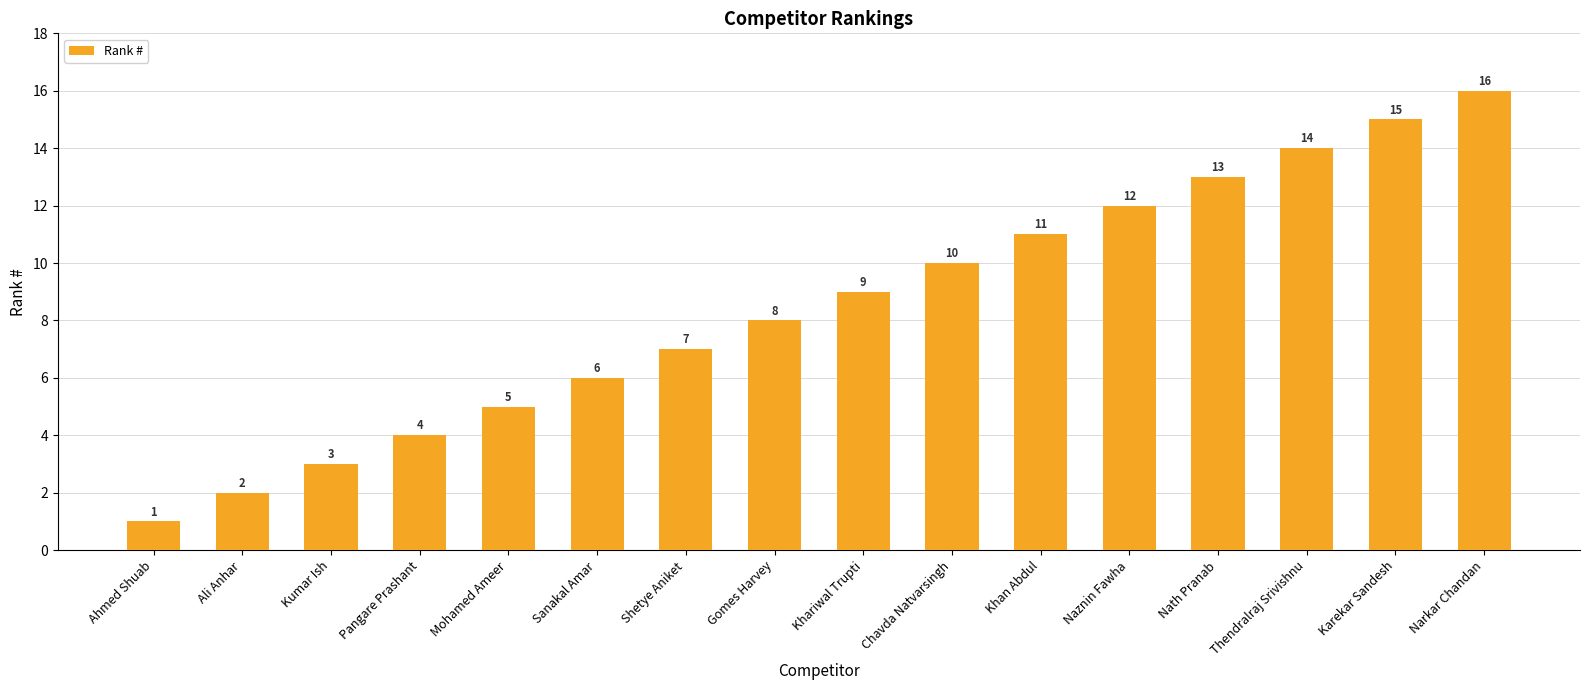

What is the smallest value displayed?

1